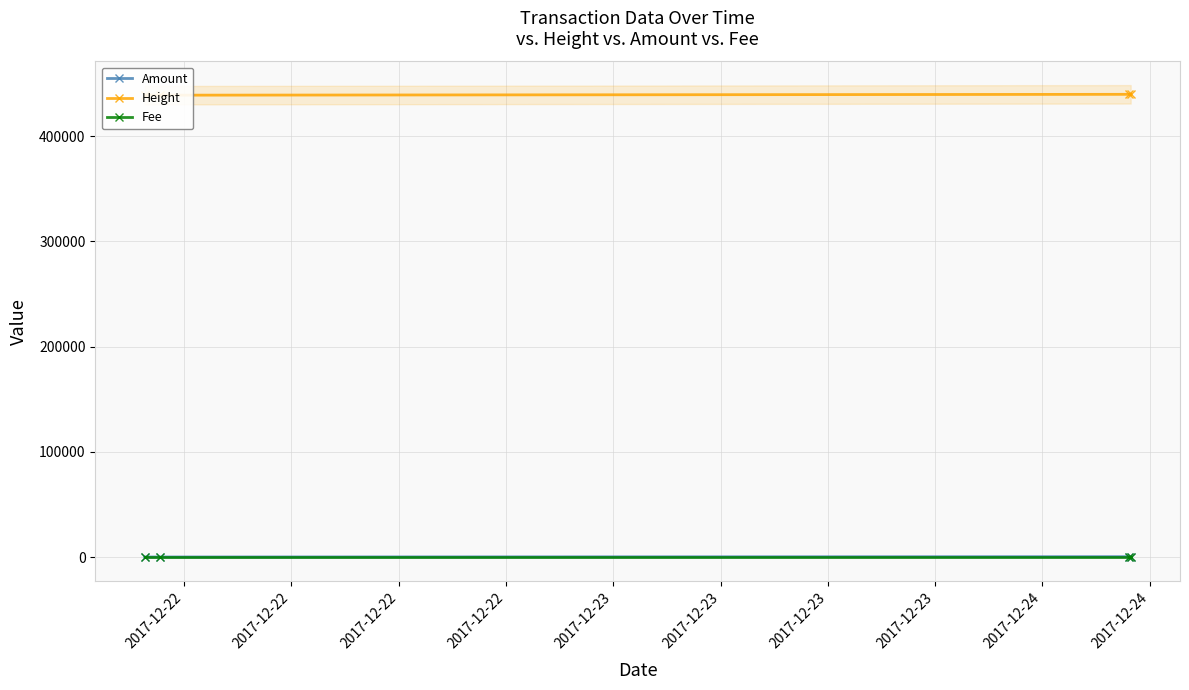

True or false: Amount has more than 2 interior local peaks.

False